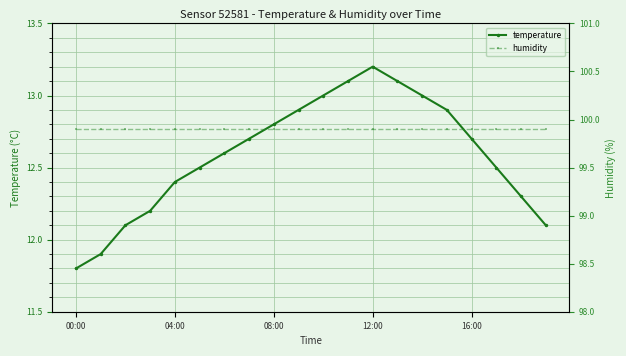

True or false: temperature has more than 0 points higher than both neighbors.

True